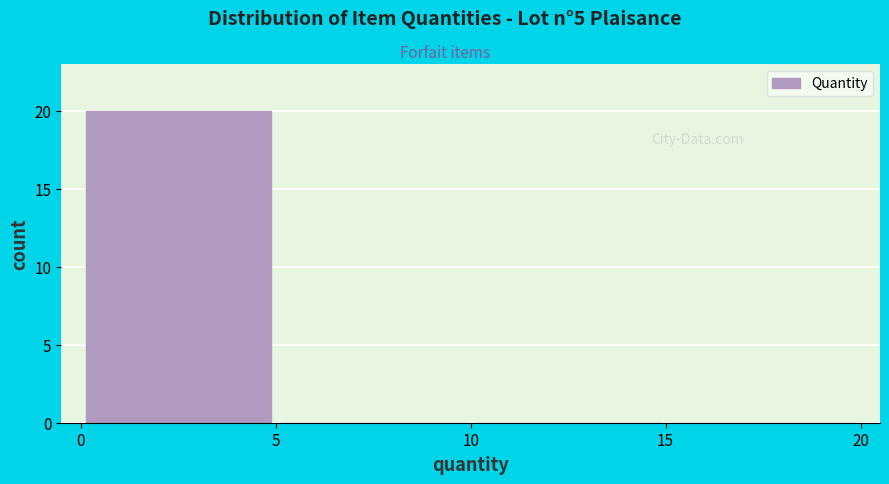

Reading left to right, list every bar in this chart as the range it spans on the x-axis followed by its height. The values are not printed on the chart, so give them approximately, as read against the axis.

0 to 5: 20
5 to 10: 0
10 to 15: 0
15 to 20: 0